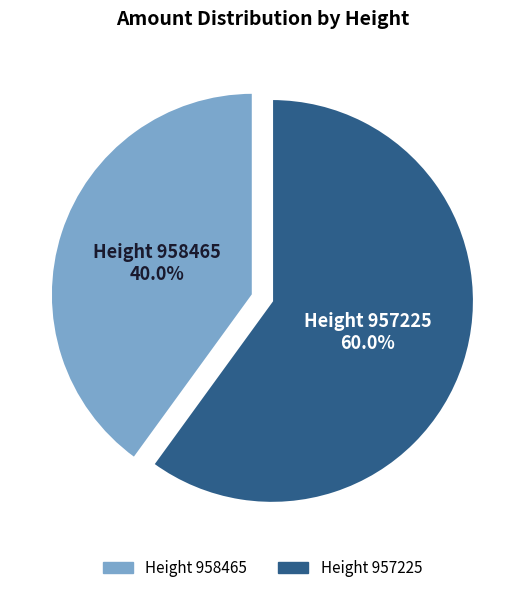

Combined, do Height 957225 and Height 958465 account for over 50%?

Yes